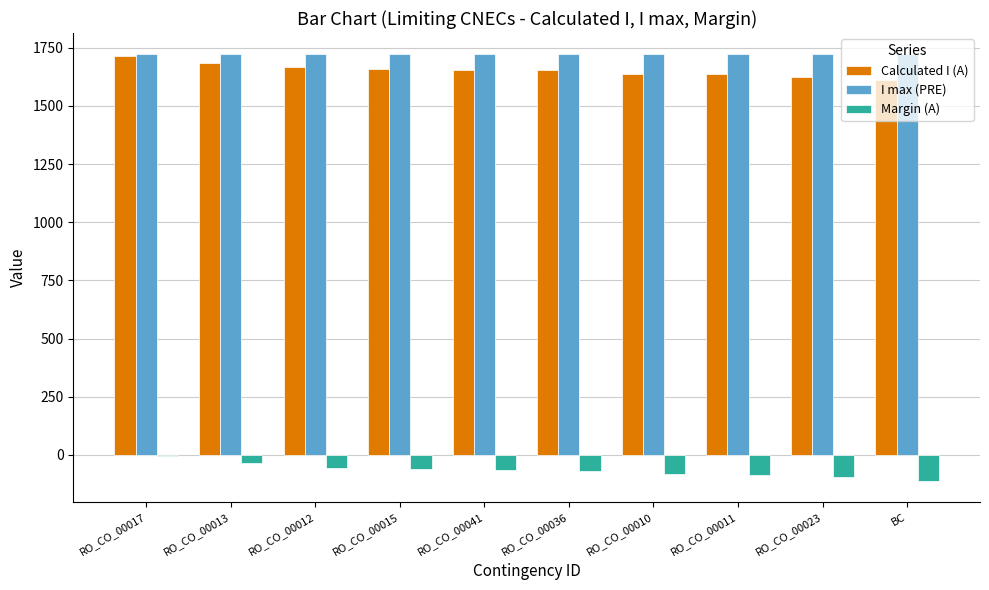

What is the maximum value shown in the chart?

1722